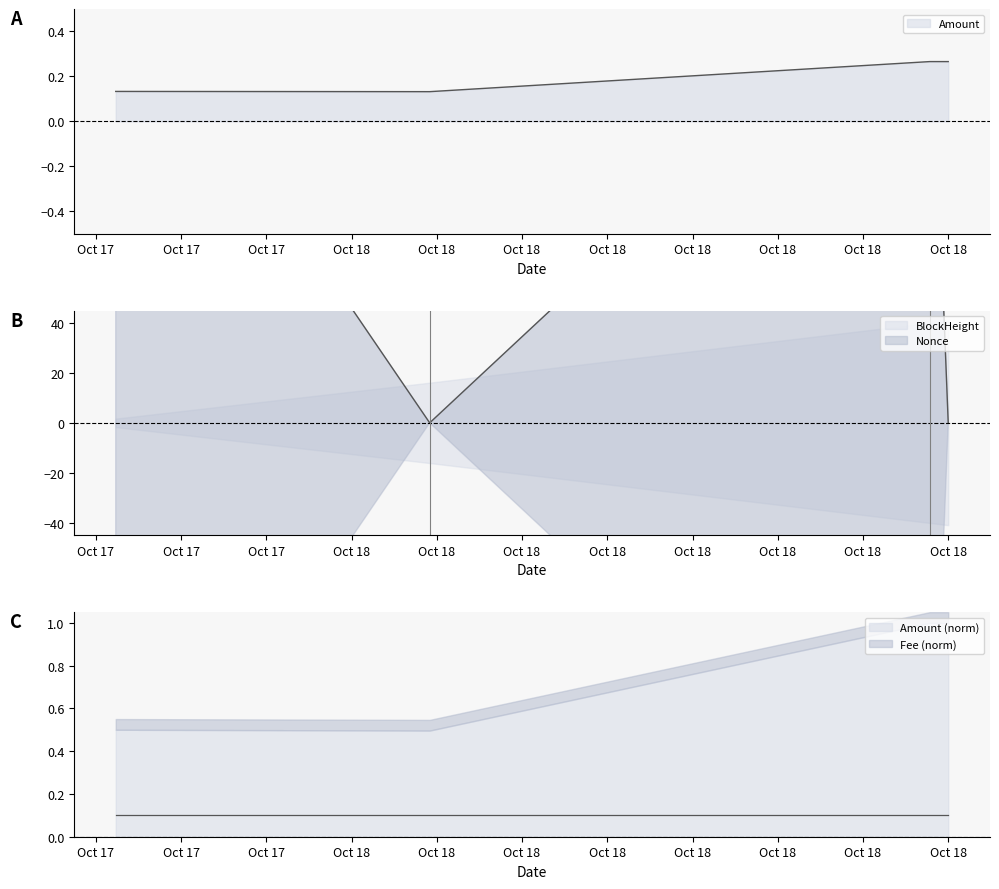

How many lines are shown in the chart?

2